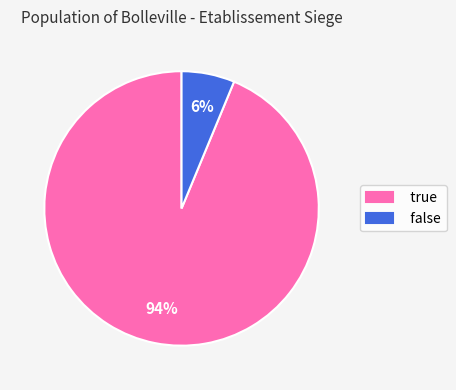

How many slices are in this pie chart?

2